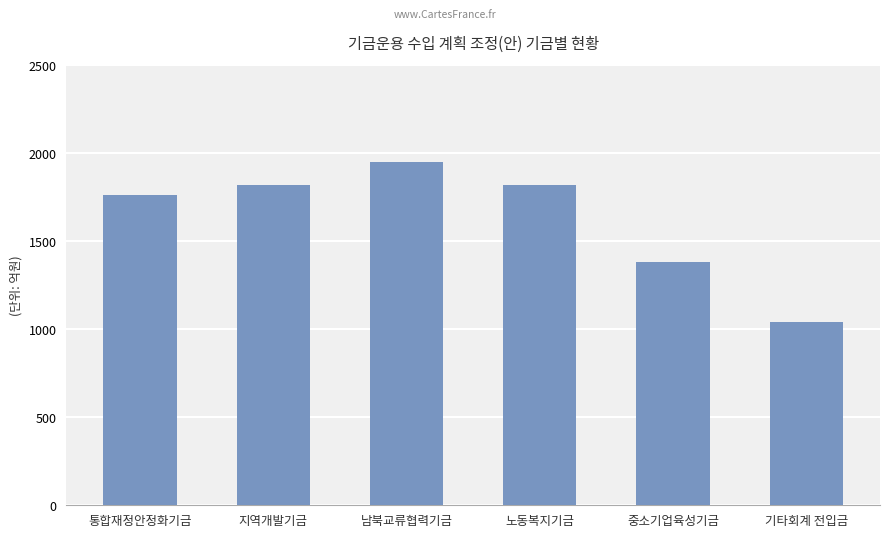

What is the sum of the values at 중소기업육성기금 and 노동복지기금?

3200